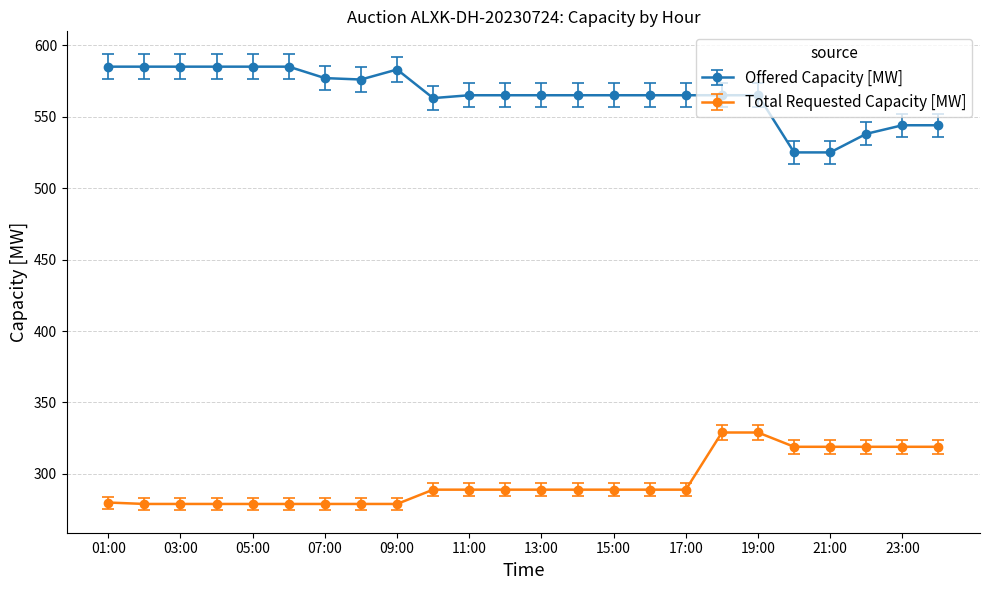

What is the minimum value shown in the chart?

279